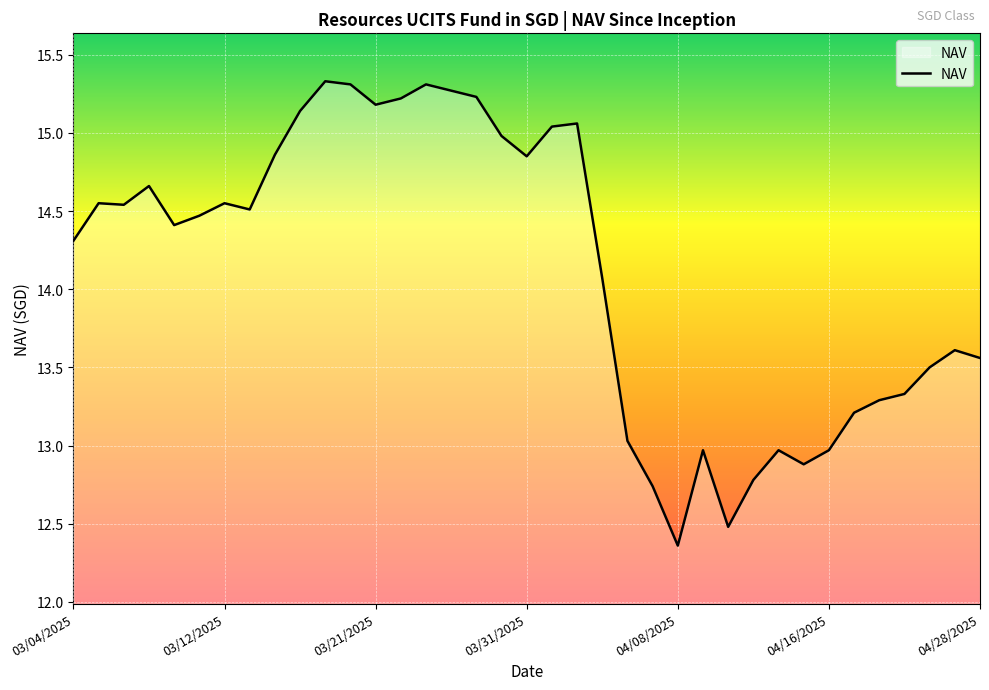

What is the difference between the maximum and minimum values?

3.0